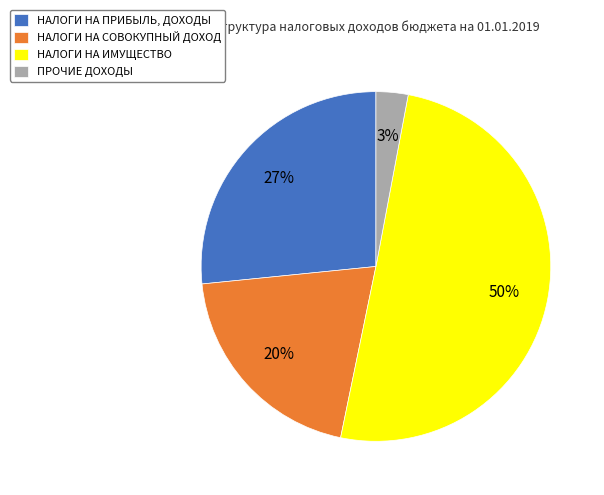

Does ПРОЧИЕ ДОХОДЫ account for over 50% of the chart?

No